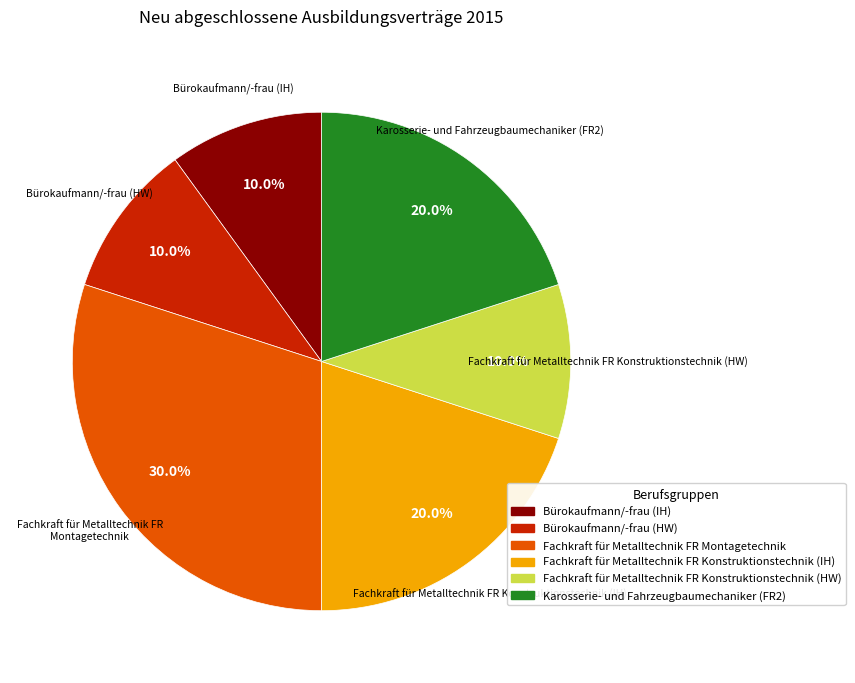

Is there any slice that represents more than half of the pie?

No